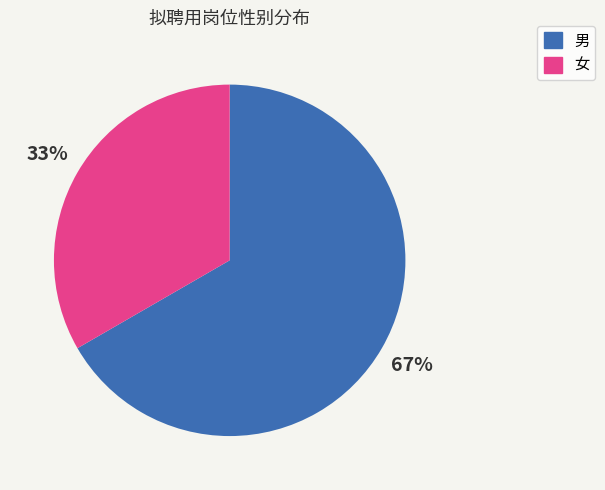

Which category has the biggest portion of the pie?

男